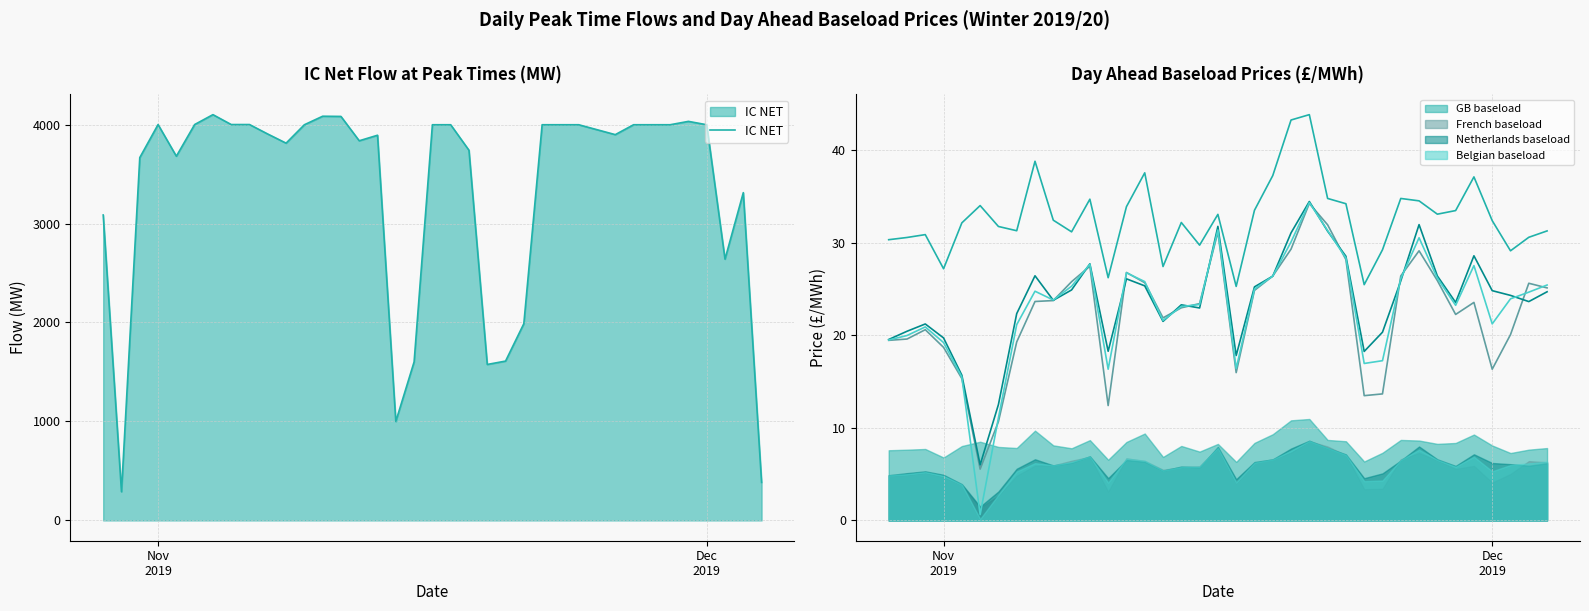

What is the difference between the second highest and second lowest values?

3700